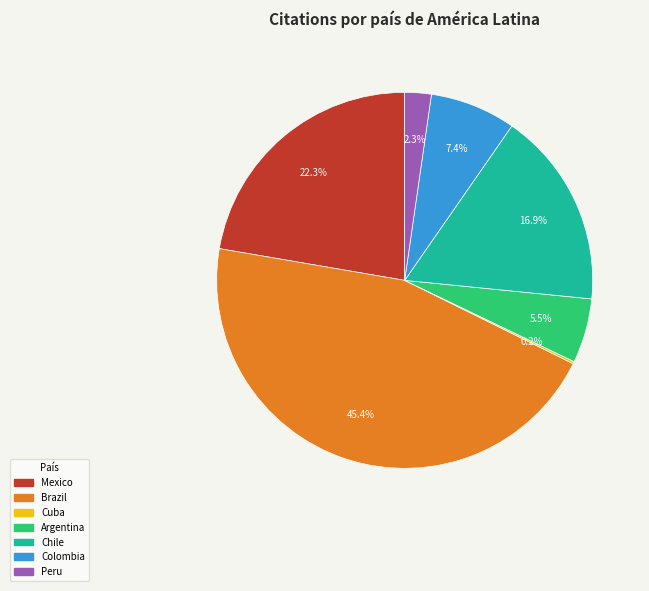

Does Argentina account for over 50% of the chart?

No